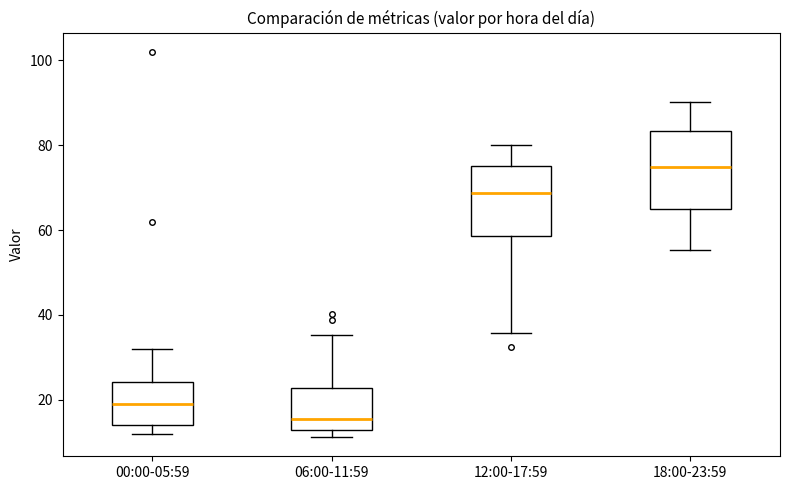

Reading left to right, transcribe this box plot: for each box, give where its median line is, the range the box spans, and where its two whiskers end, as read against the y-axis. The values are not printed on the chart, so give them approximately, as read against the axis.

00:00-05:59: median 18, box 14 to 24, whiskers 12 to 32
06:00-11:59: median 16, box 12 to 22, whiskers 12 (just below the box's lower edge) to 36
12:00-17:59: median 68, box 58 to 76, whiskers 36 to 80
18:00-23:59: median 74, box 64 to 84, whiskers 56 to 90